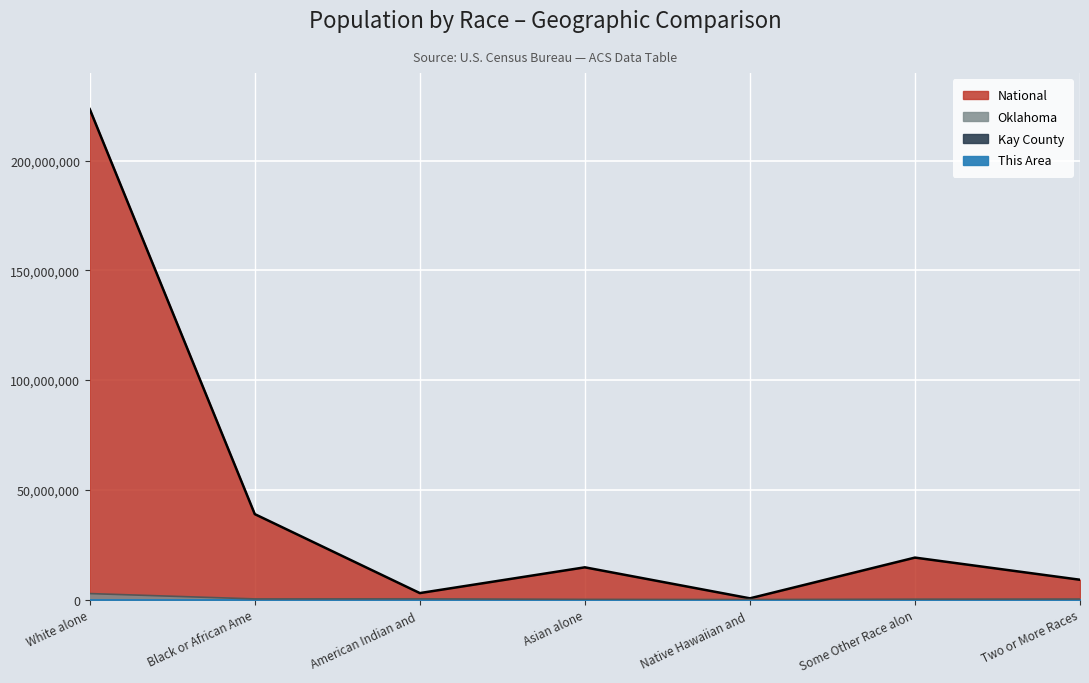

At how many categories does at least one series exceed 30158491?

2